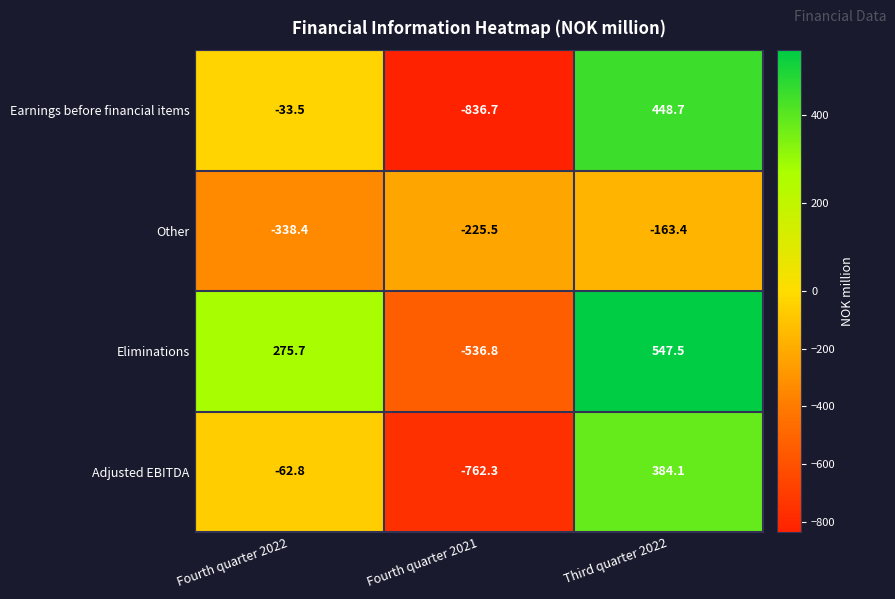

Rank the series at Fourth quarter 2022 from highest to lowest value.

Eliminations, Earnings before financial items, Adjusted EBITDA, Other